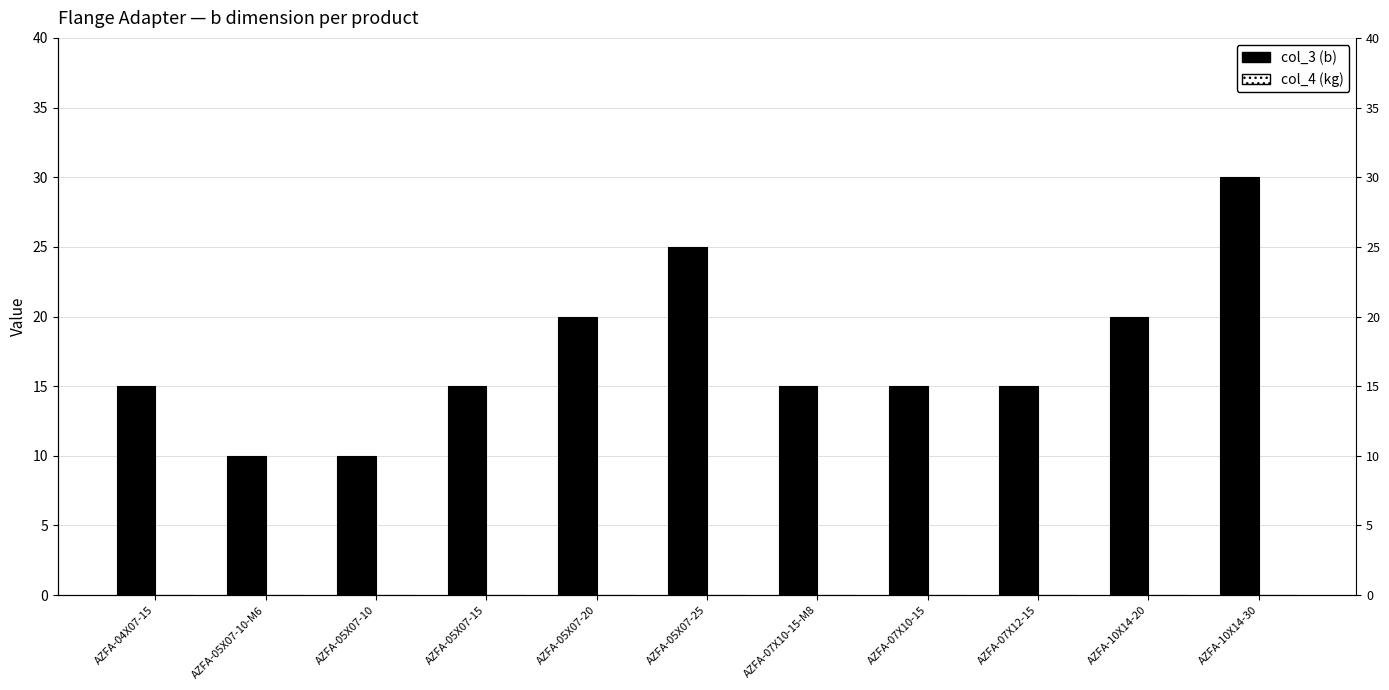

Rank the series by their average value, from highest to lowest.

col_3 (b), col_4 (kg)